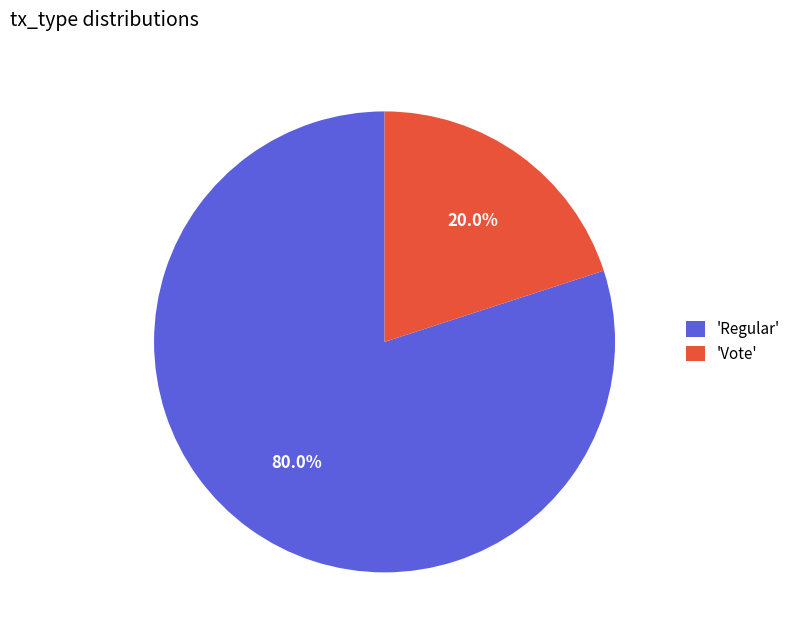

Combined, do 'Regular' and 'Vote' account for over 50%?

Yes